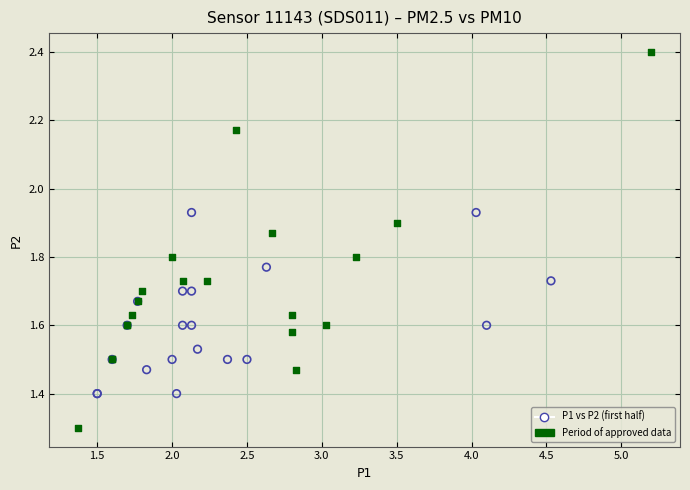

Which series reaches the maximum Y coordinate?

Period of approved data